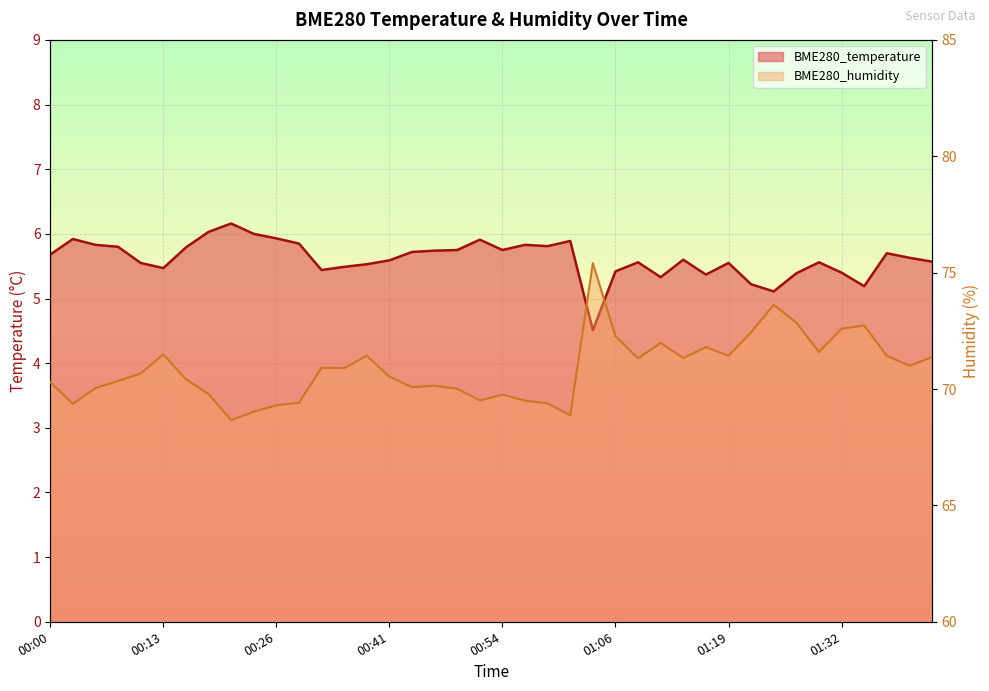

What is the value of the BME280_humidity point at the 22nd from the left?

69.5